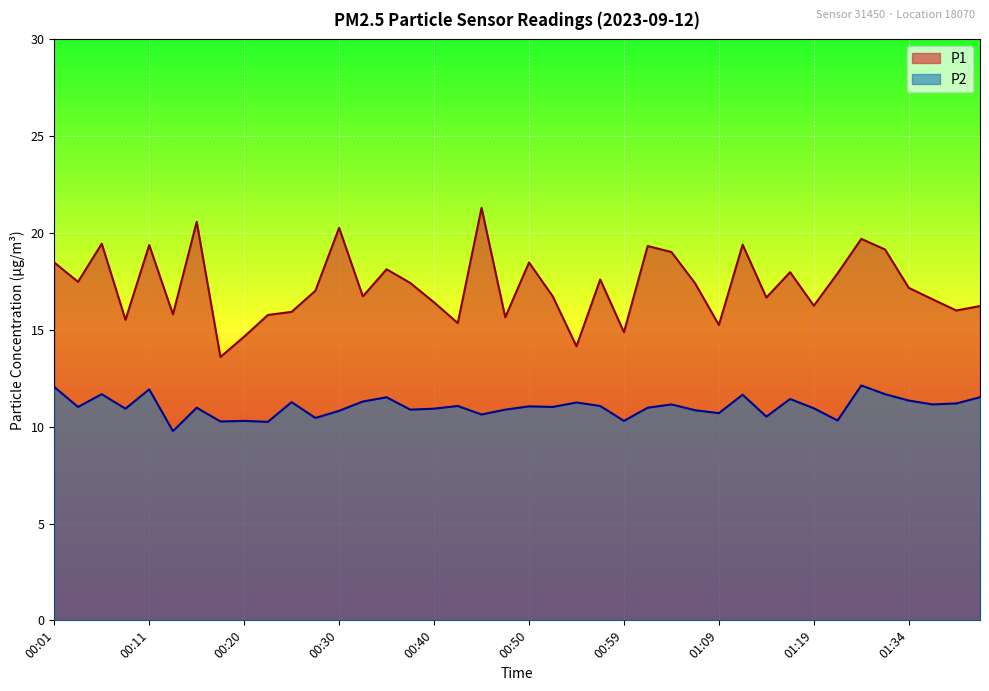

How many data points in P1 are above 17?

21